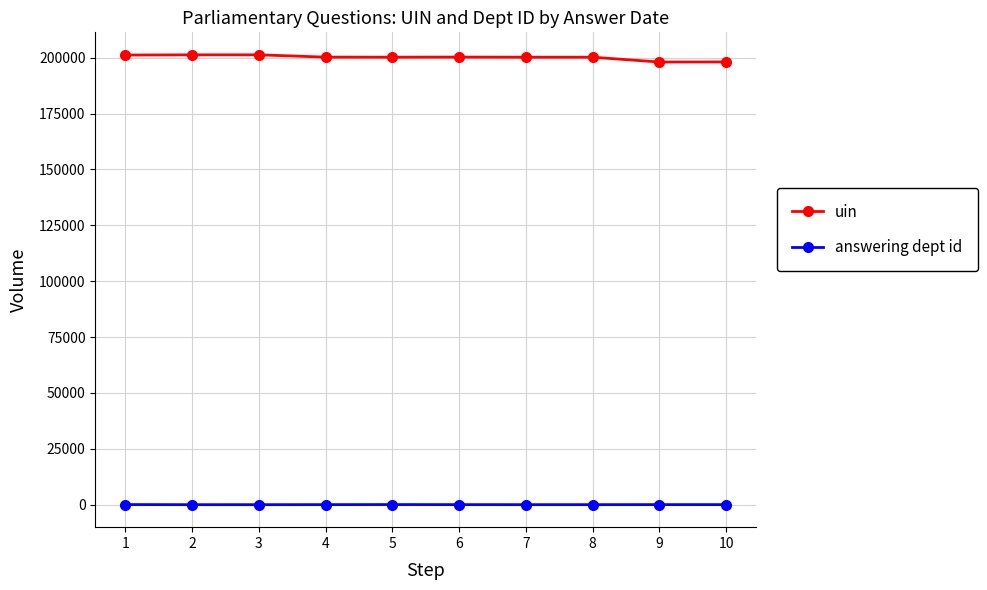

True or false: answering dept id and uin cross at least once.

False